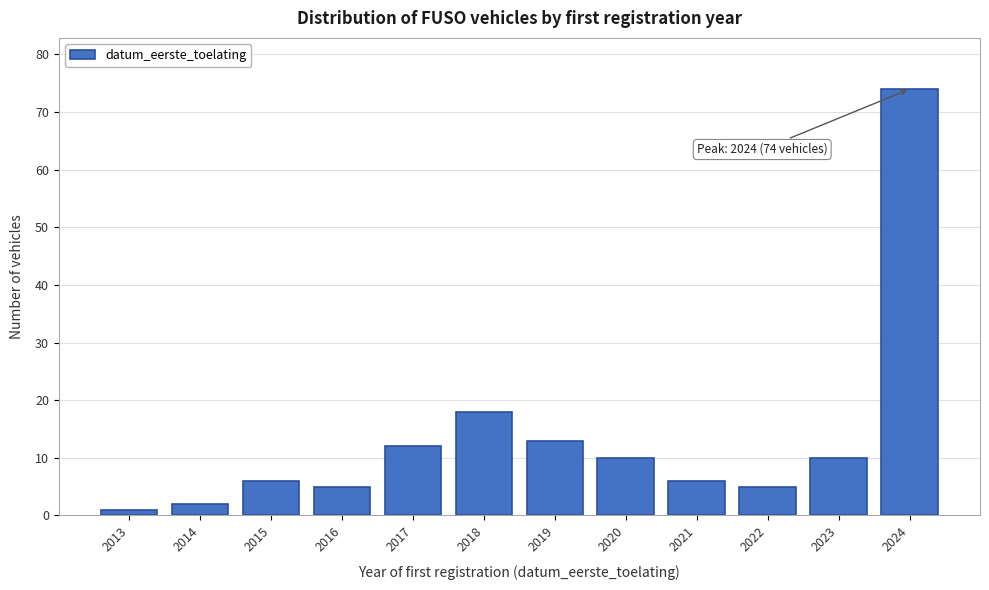

Reading right to left, what are all the values shown in this chart?

74	10	5	6	10	13	18	12	5	6	2	1